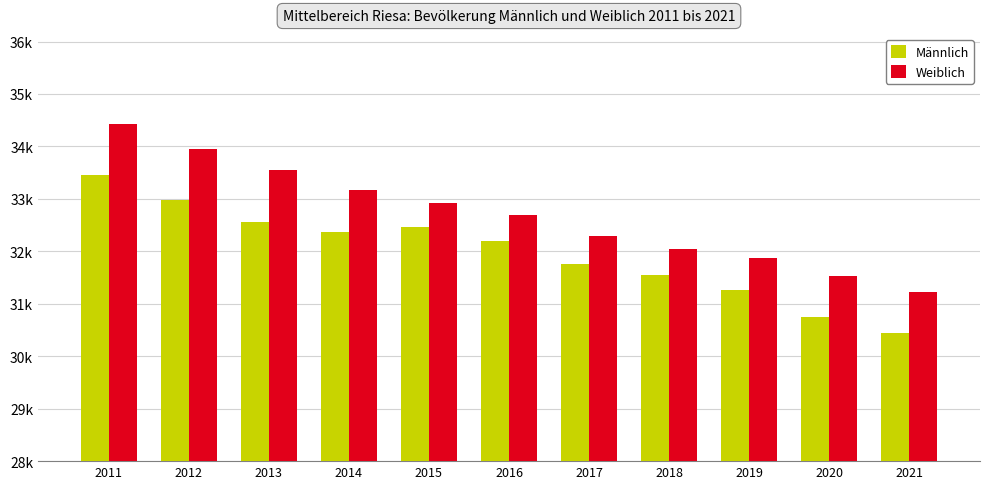

What is the average value of the Männlich series?

31982